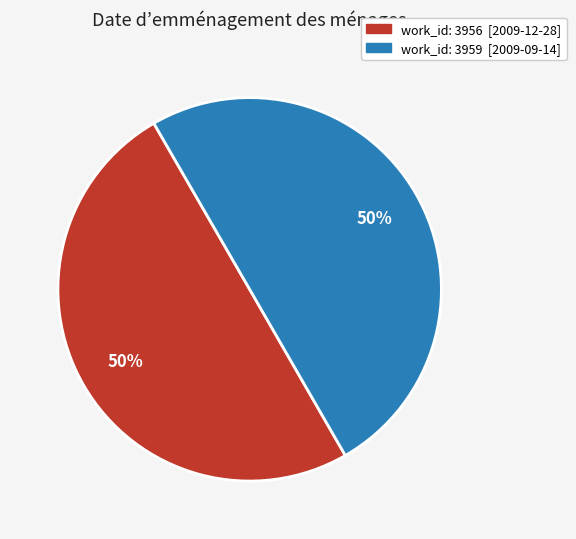

To the nearest percent, what is the average slice percentage?

50%